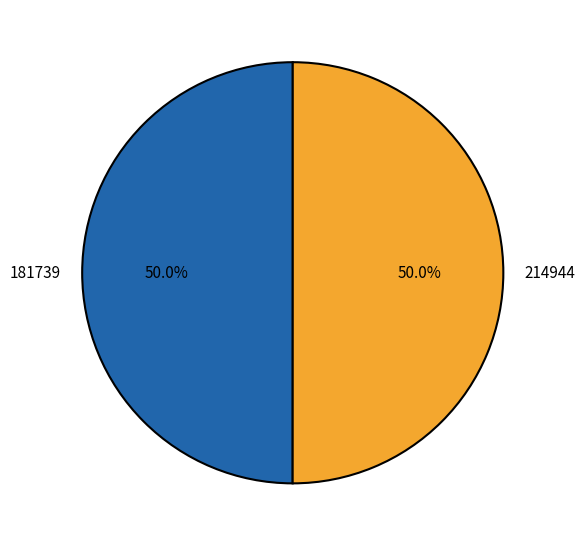

What portion of the pie excludes 214944?

50.0%